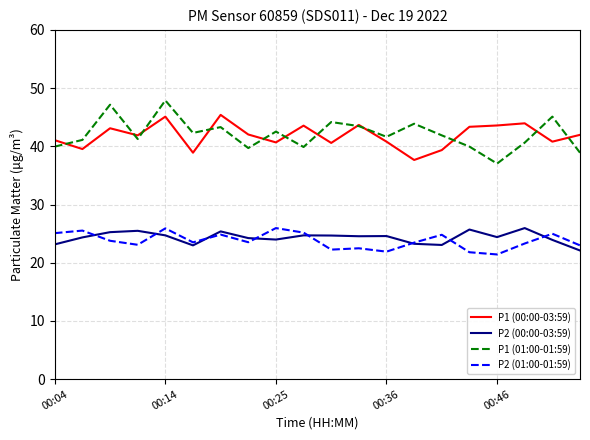

True or false: P2 (01:00-01:59) and P1 (00:00-03:59) cross at least once.

False